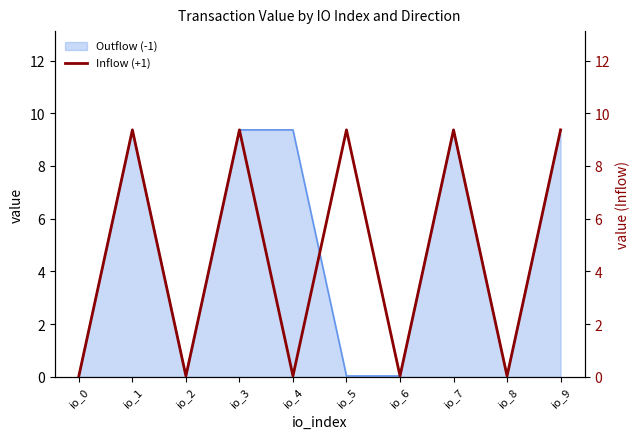

List the labels in order of value, smallest first.

io_0, io_2, io_4, io_6, io_8, io_1, io_3, io_5, io_7, io_9